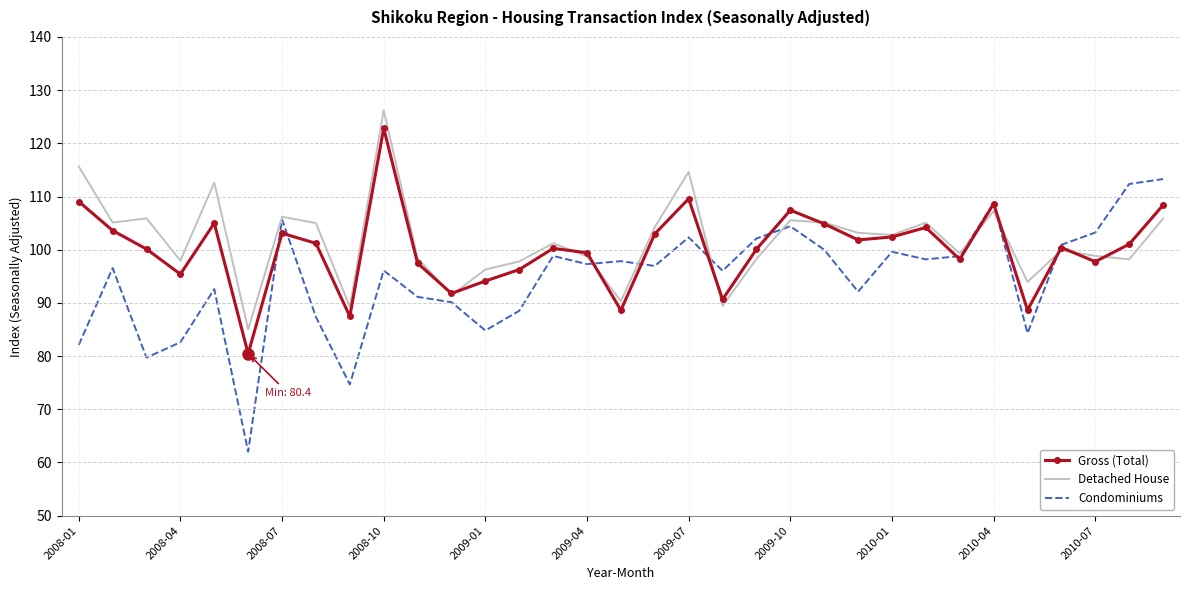

Which series has the widest spread of values?

Condominiums